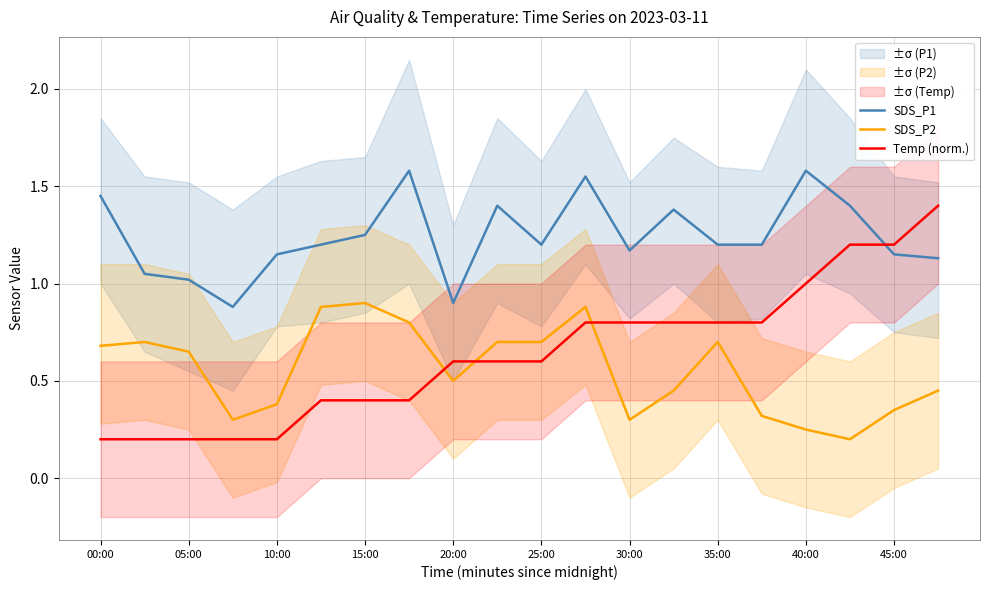

How many series are shown in this chart?

3